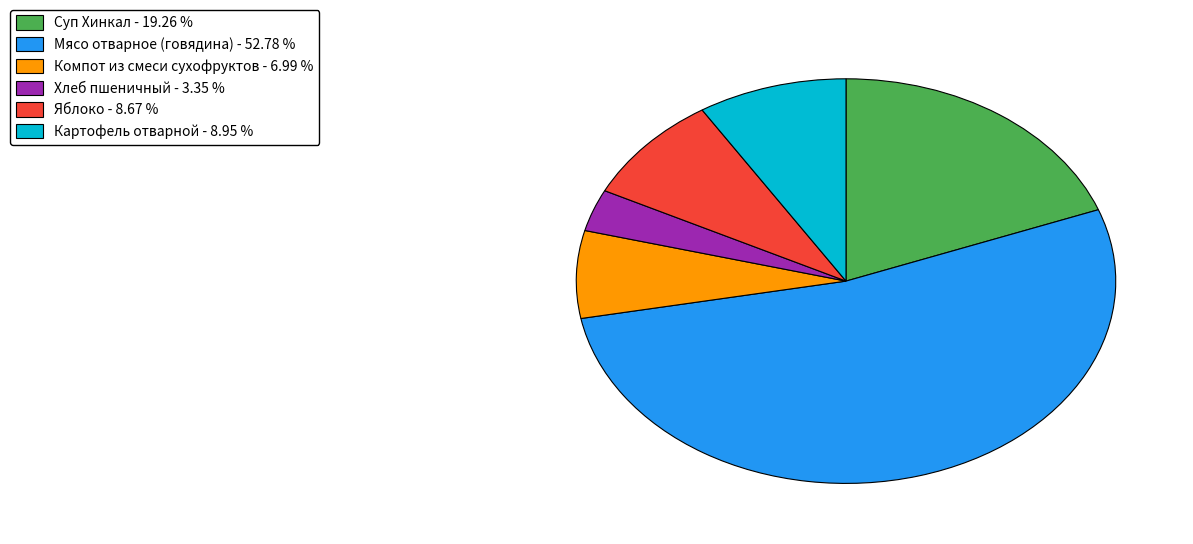

Count the number of slices in the pie.

6